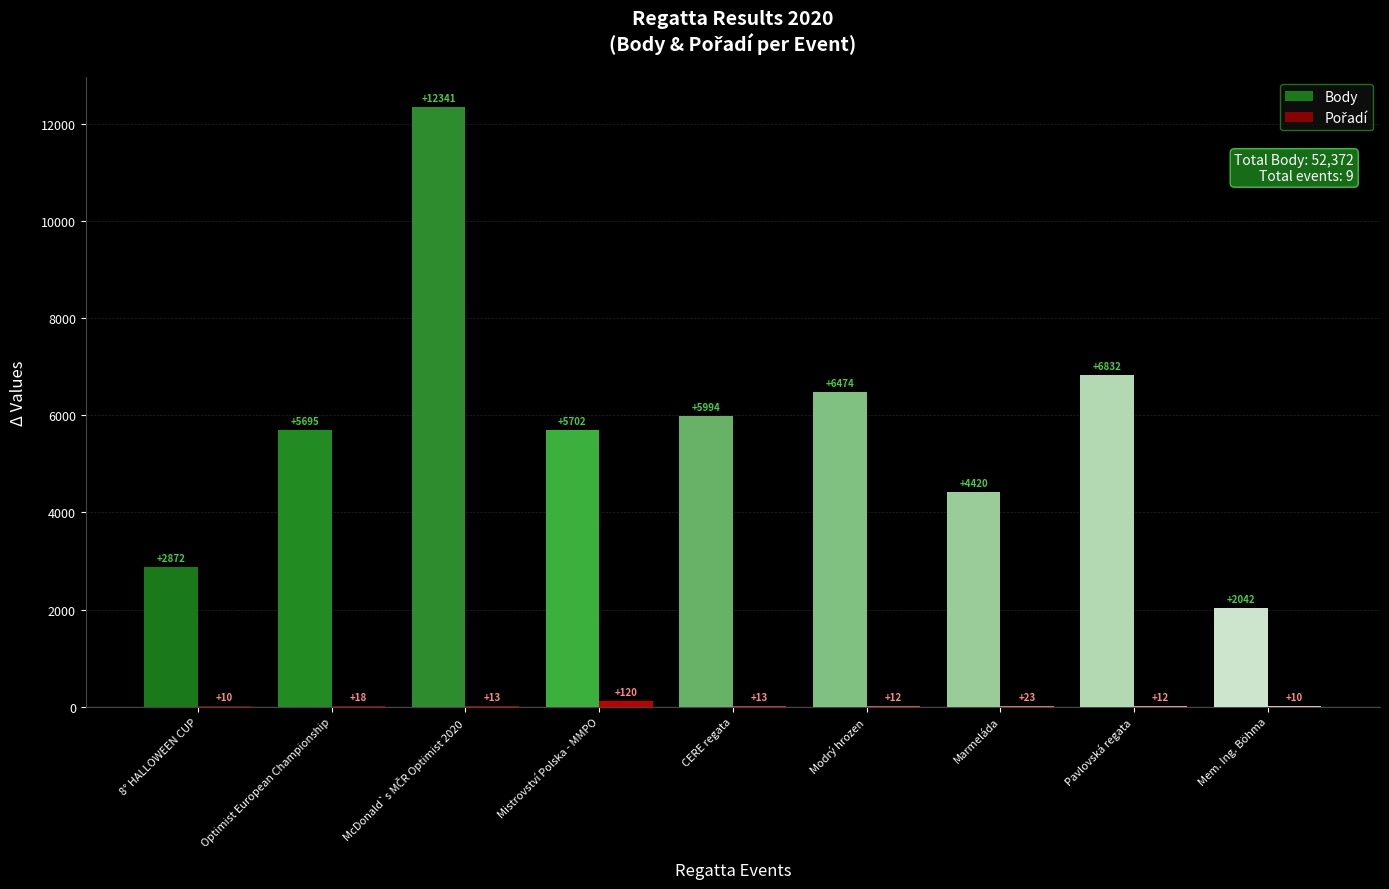

What value does the Body series have at Pavlovská regata?

6832